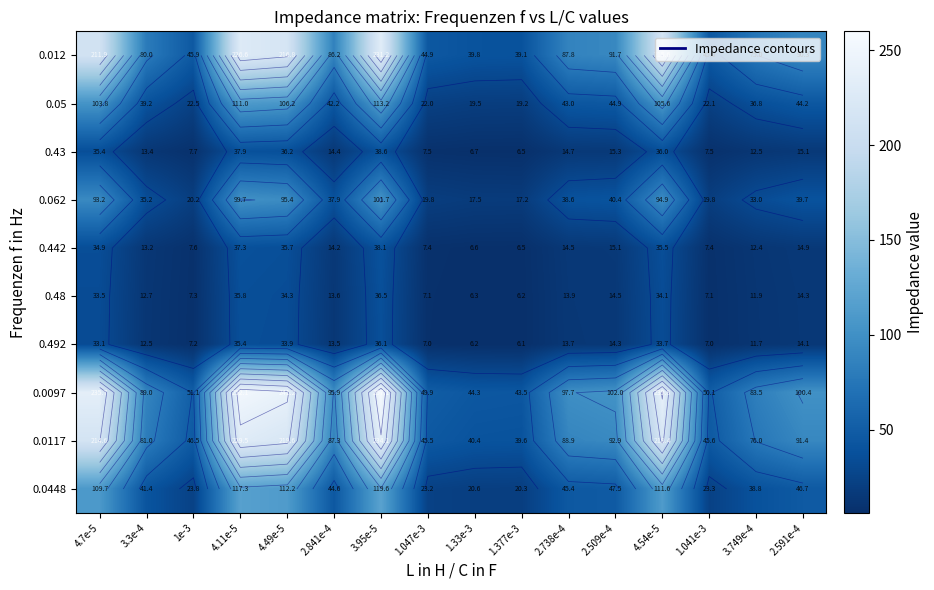

What is the approximate value of 0.012 at 2.509e-4?

91.7